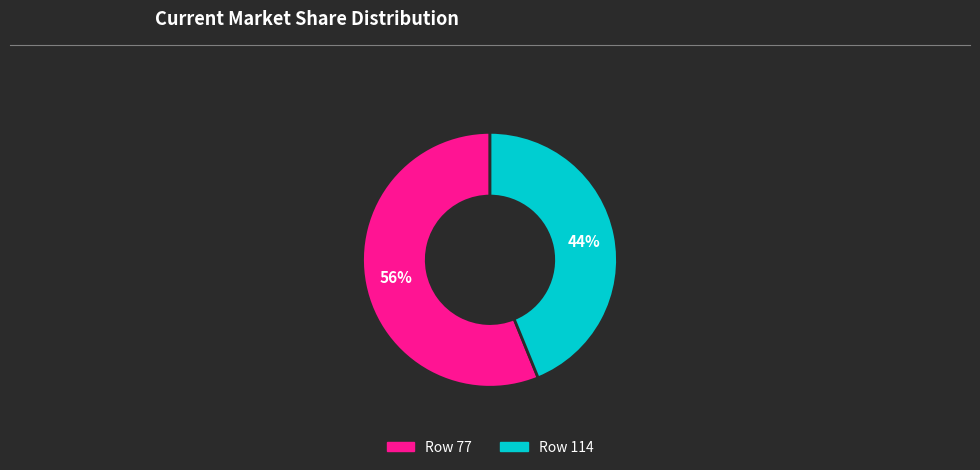

Is there any slice that represents more than half of the pie?

Yes